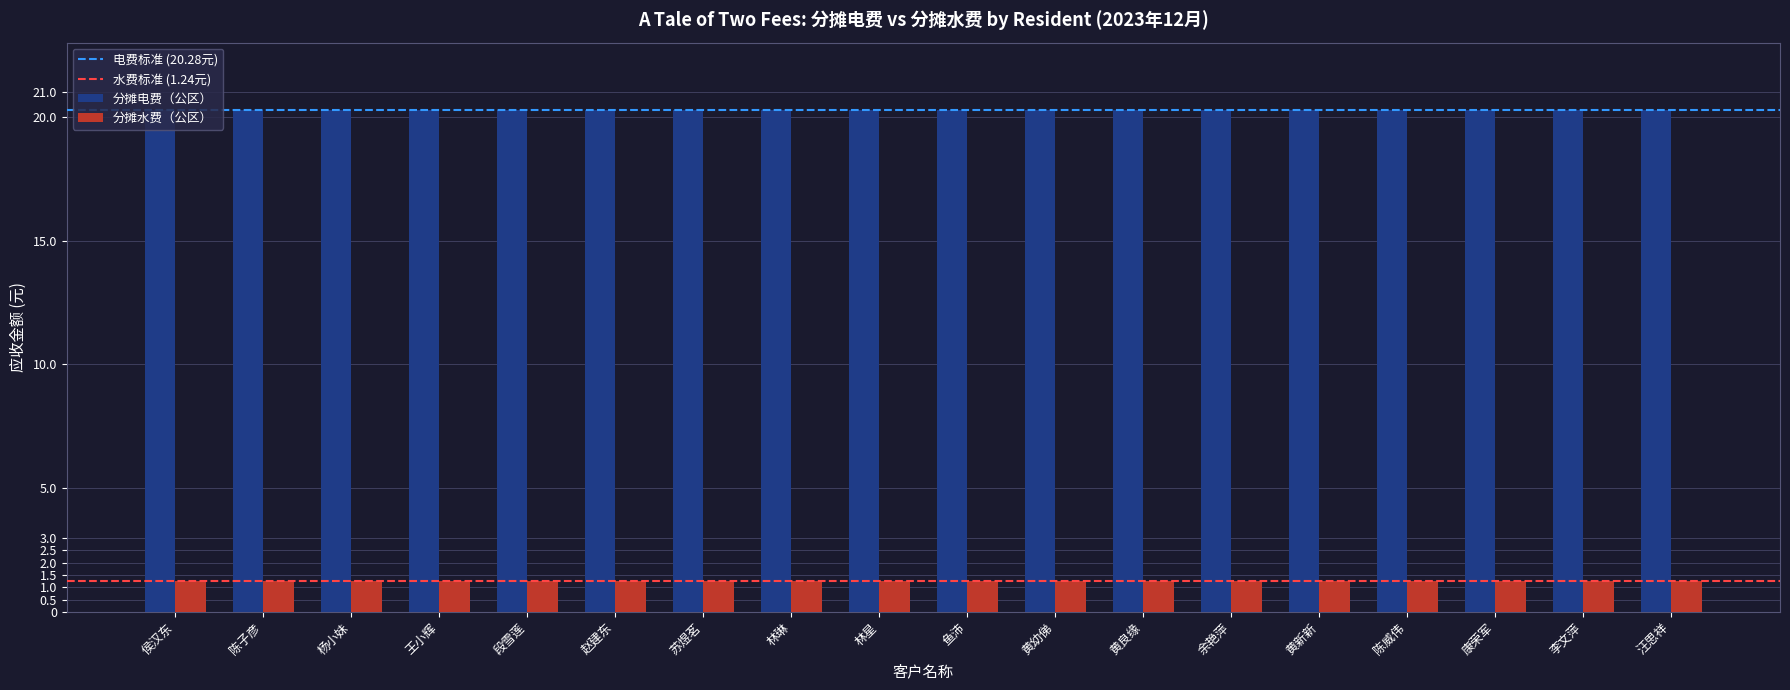

At how many categories does at least one series exceed 5?

18